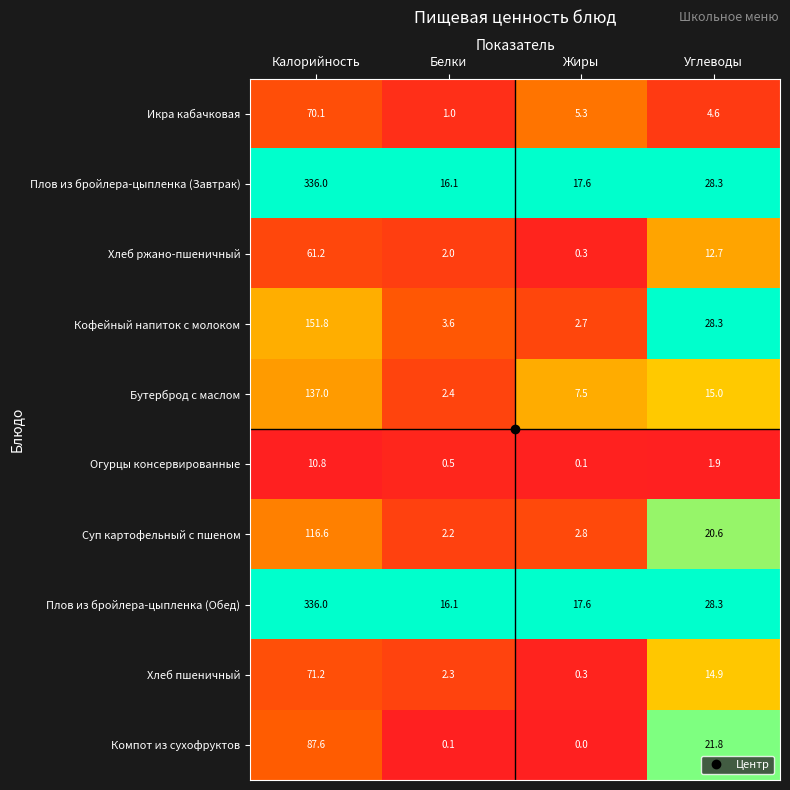

The value of Компот из сухофруктов at Калорийность is 87.6. True or false?

True